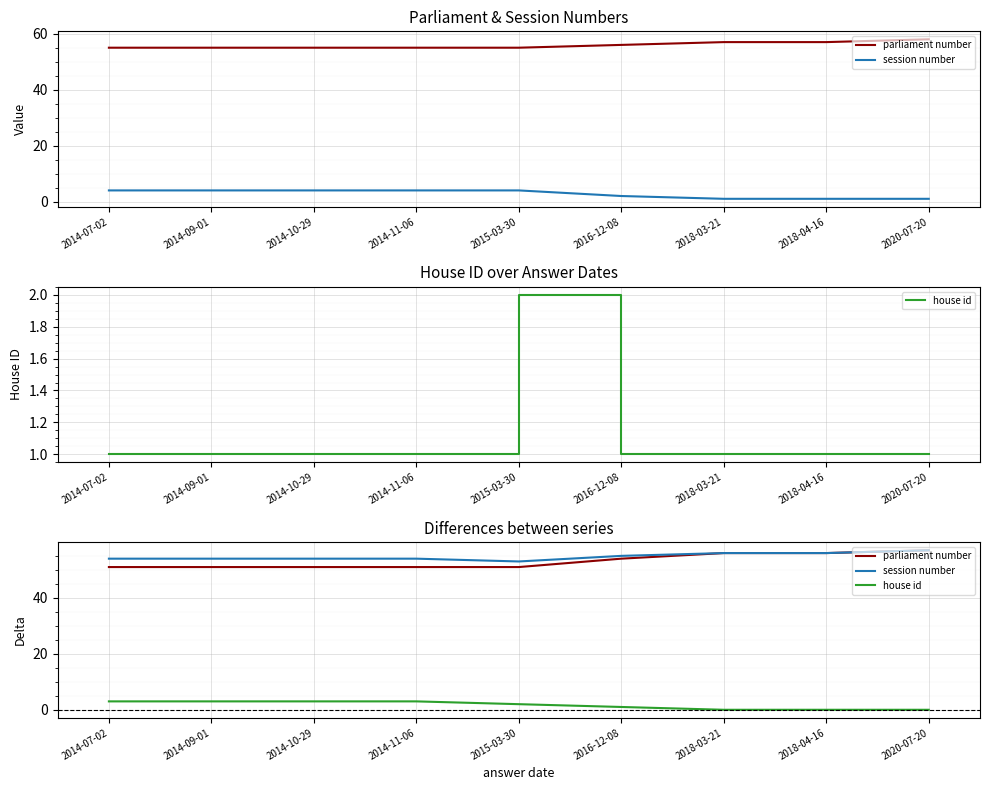

What are all the series names shown in the legend?

parliament number, session number, house id